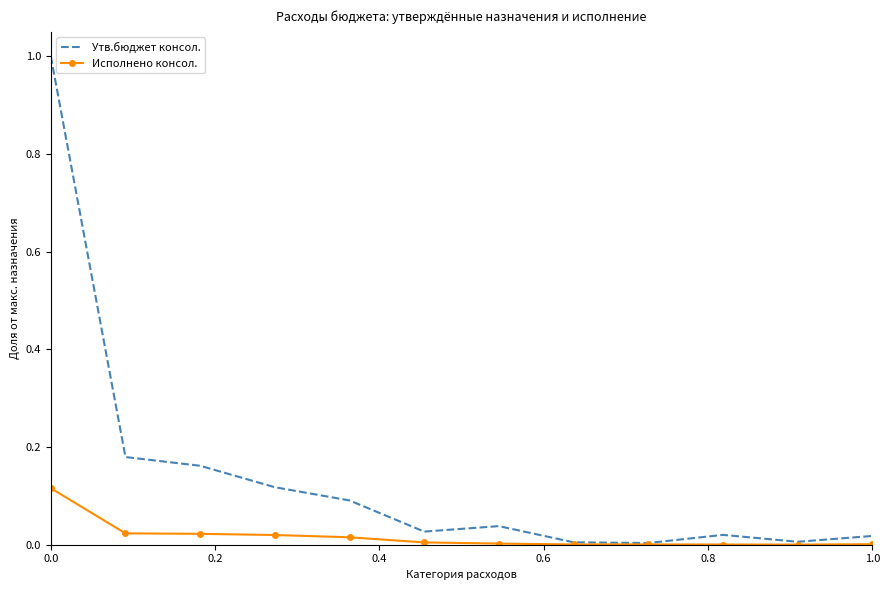

Which series has the largest total across all categories?

Утв.бюджет консол.